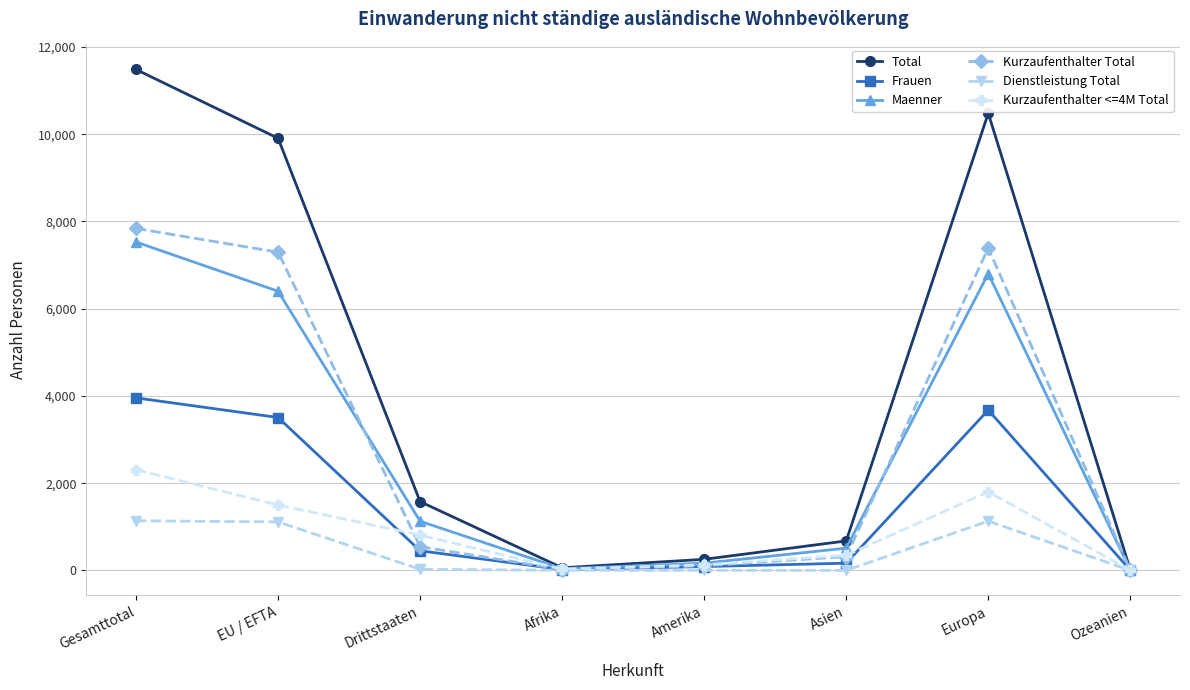

At Gesamttotal, list the series in order from largest to smallest.

Total, Kurzaufenthalter Total, Maenner, Frauen, Kurzaufenthalter <=4M Total, Dienstleistung Total